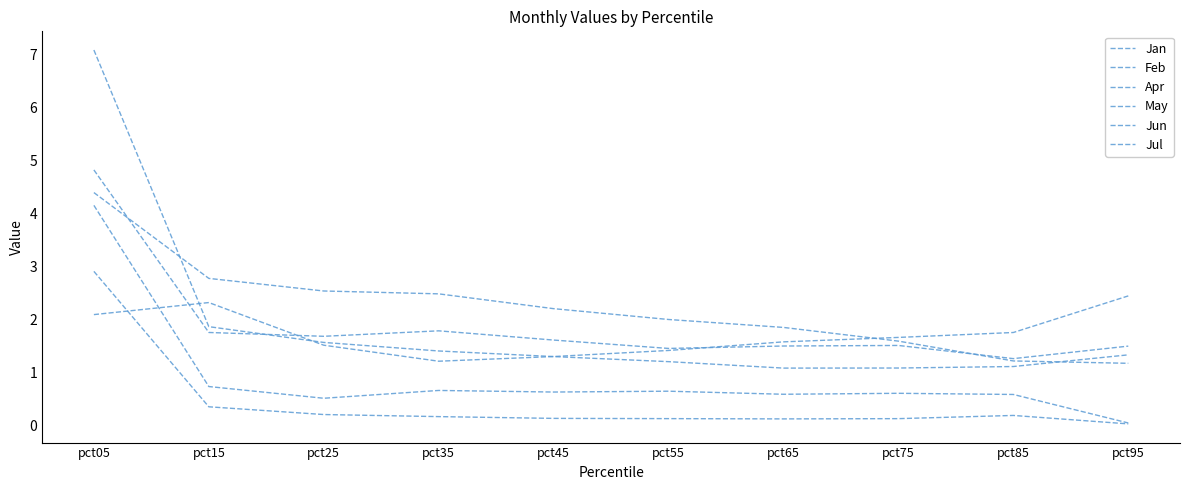

List the series in order of their peak value, lowest first.

Apr, Jul, Jan, May, Feb, Jun